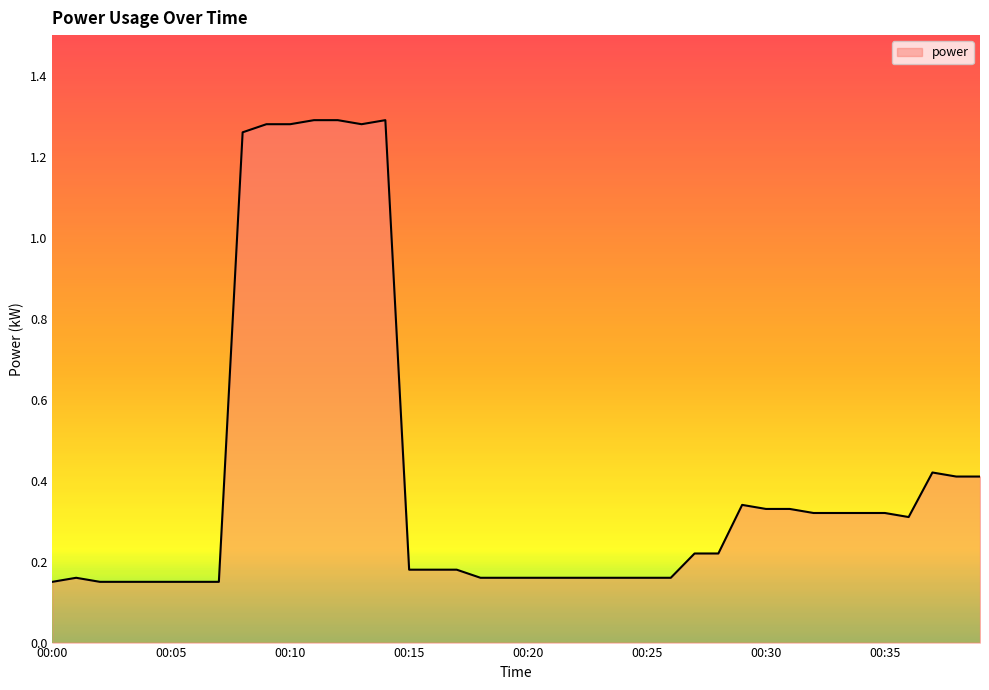

What is the difference between the second highest and second lowest values?

1.1